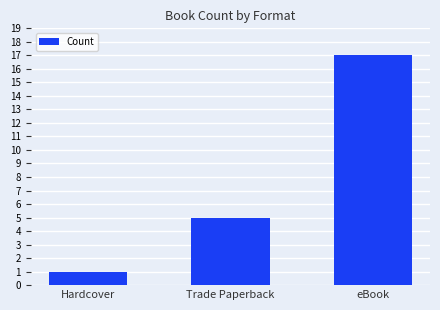

True or false: the data shows 17 at eBook.

True